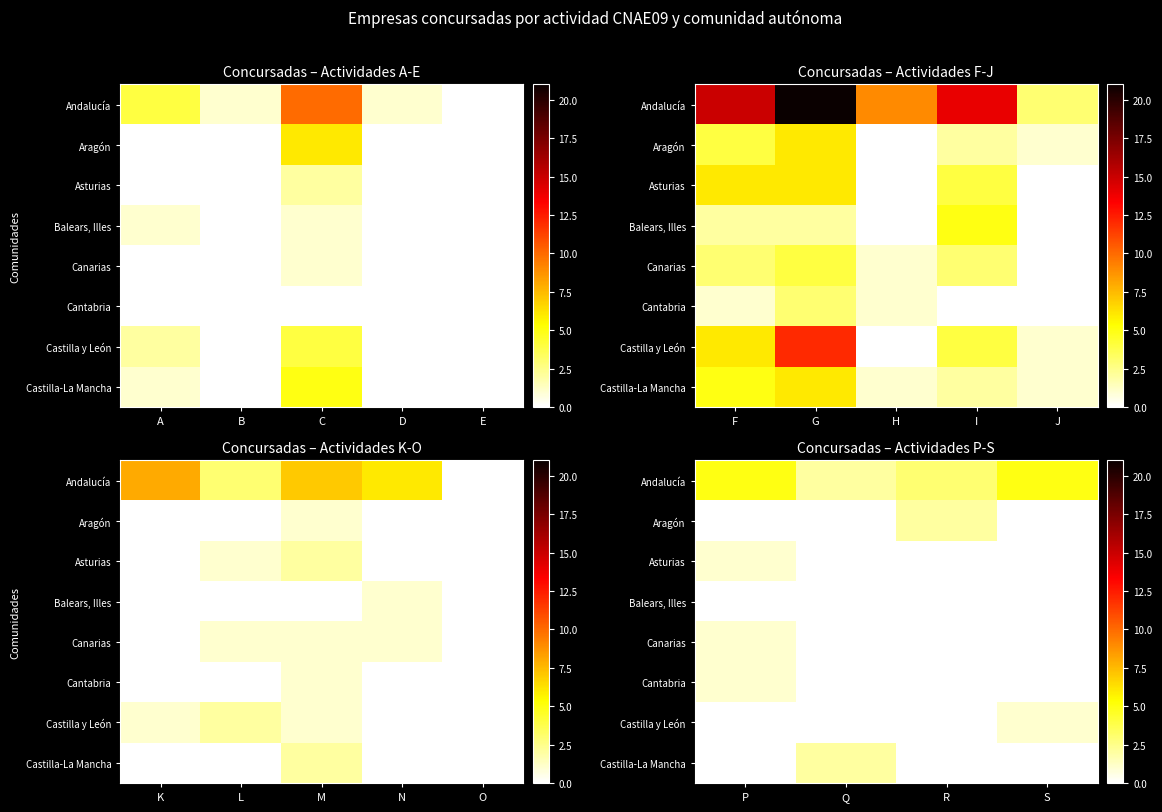

Is it true that Cantabria equals 0 at R?

True